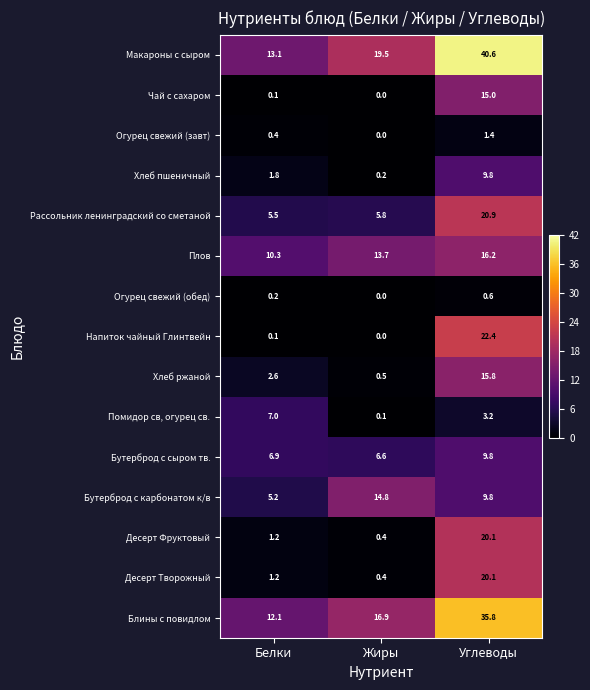

Rank the categories by Блины с повидлом value from highest to lowest.

Углеводы, Жиры, Белки